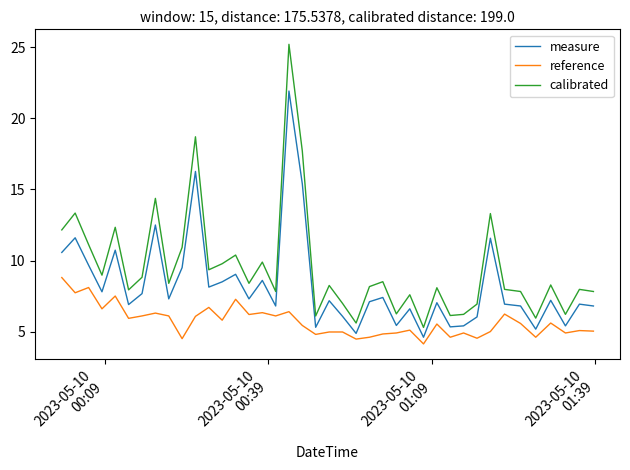

What is the maximum value for reference?

8.8